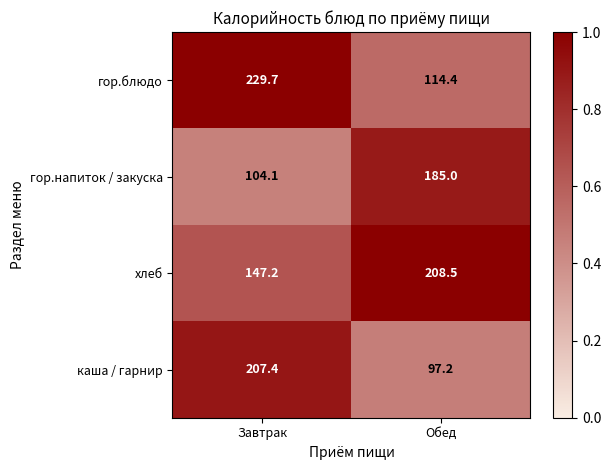

Where is гор.блюдо nearest to the value 172?

Обед